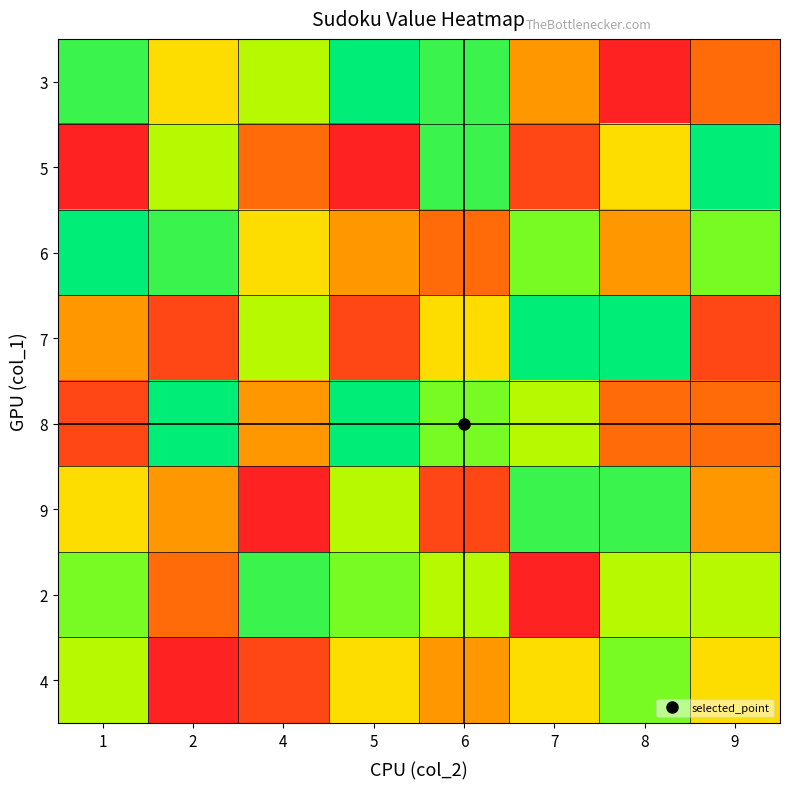

What is the difference between the highest and lowest values at 5?

8